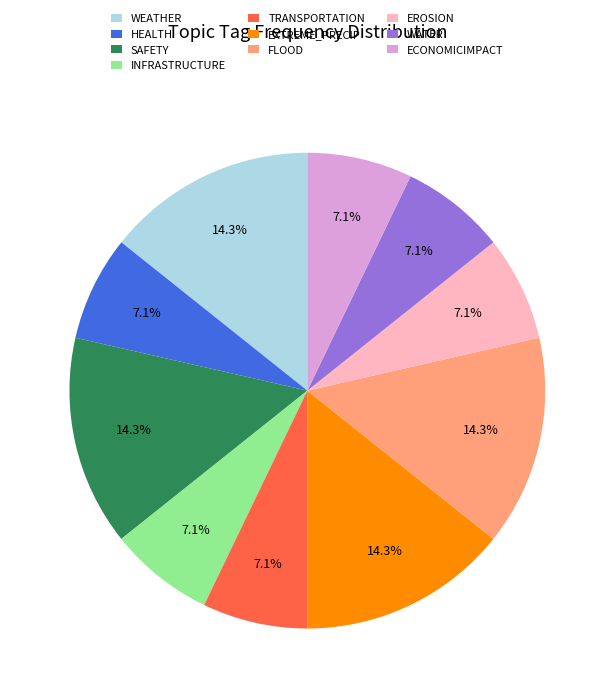

To the nearest percent, what portion does INFRASTRUCTURE represent?

7%